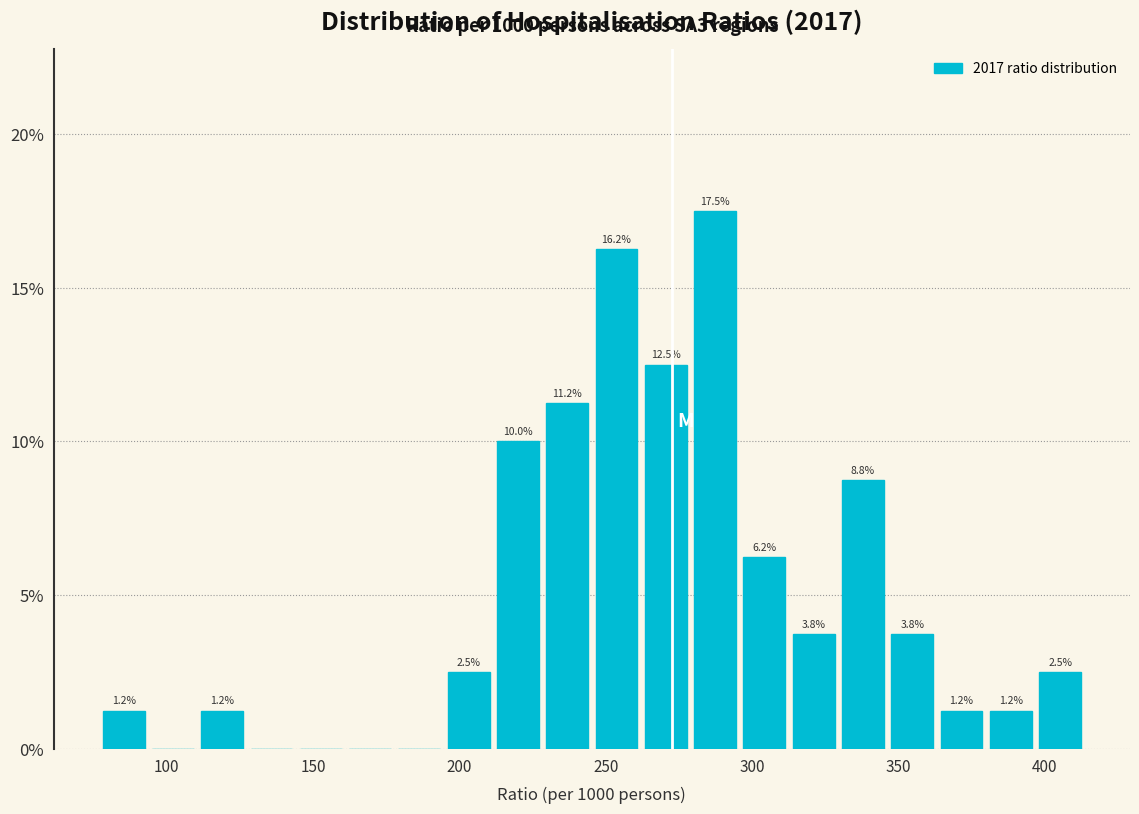

Read against the x-axis, roughly where is the centre of the tallest bar?

285